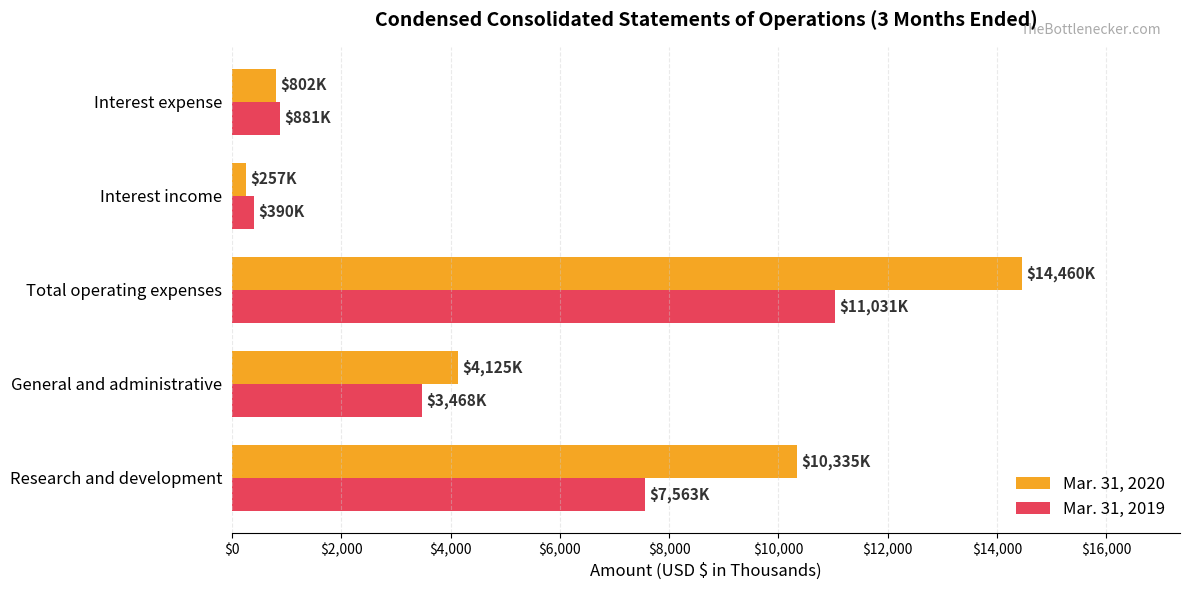

List the labels in order of Mar. 31, 2019 value, smallest first.

Interest income, Interest expense, General and administrative, Research and development, Total operating expenses